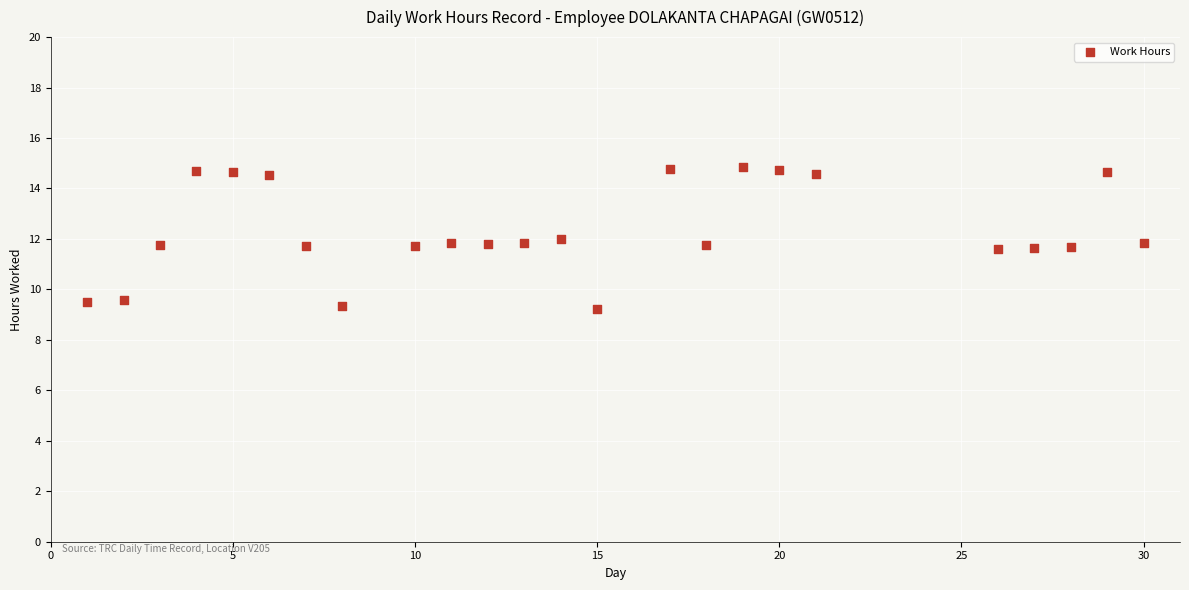

What is the range of Y values (max minus min)?

5.6